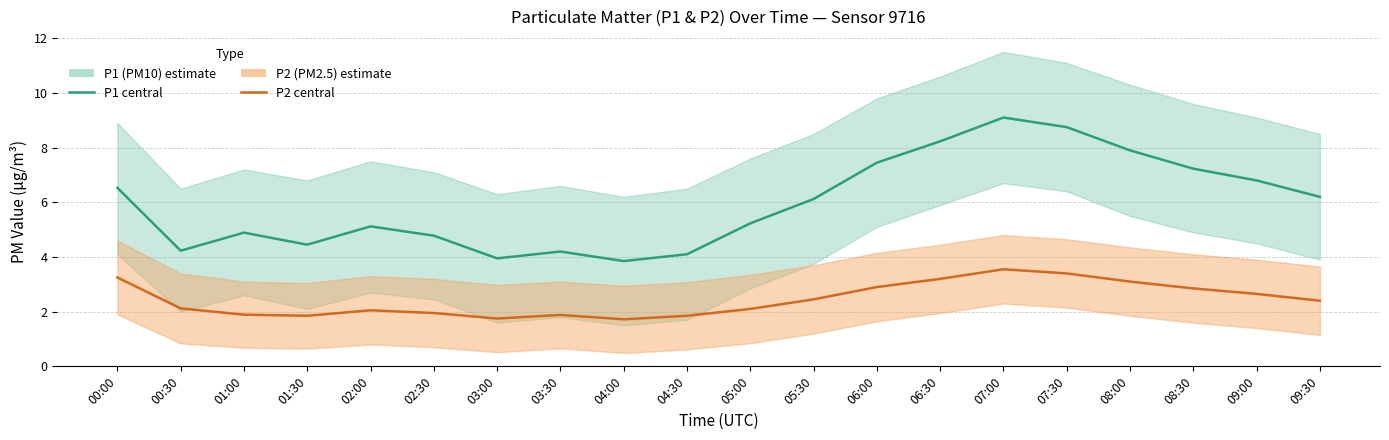

What is the average value of the P2 series?

2.4